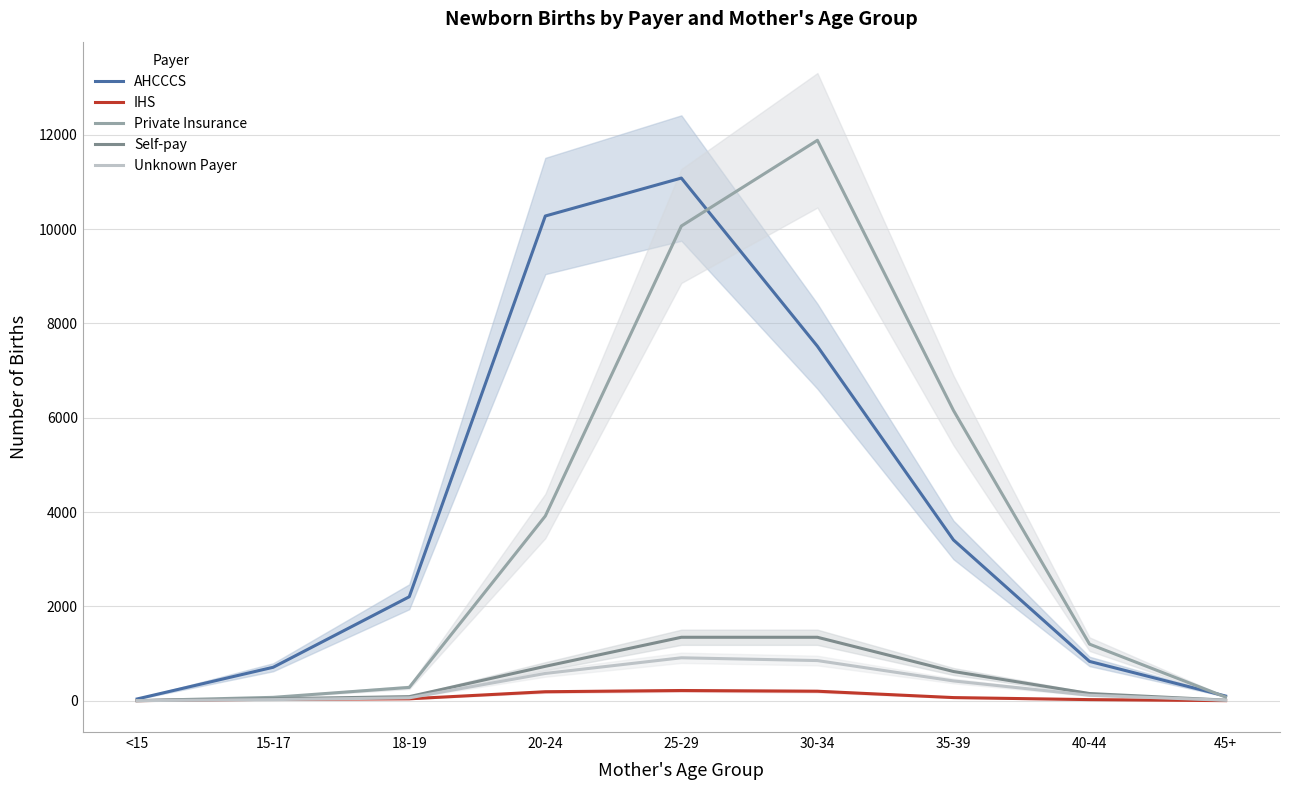

True or false: Private Insurance has a value of -6524 at <15.

False